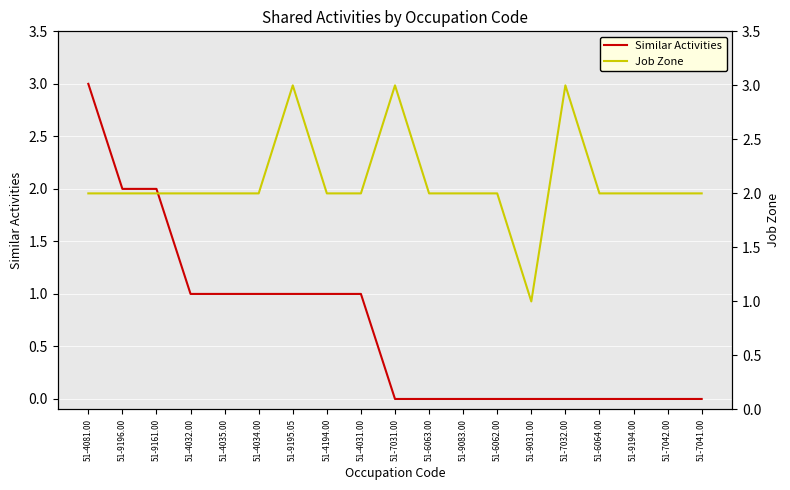

What is the total value across all series at 51-7041.00?

2